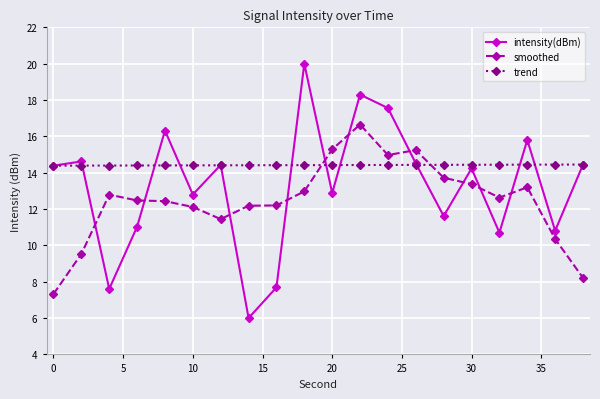

List the series in order of their peak value, lowest first.

trend, smoothed, intensity(dBm)